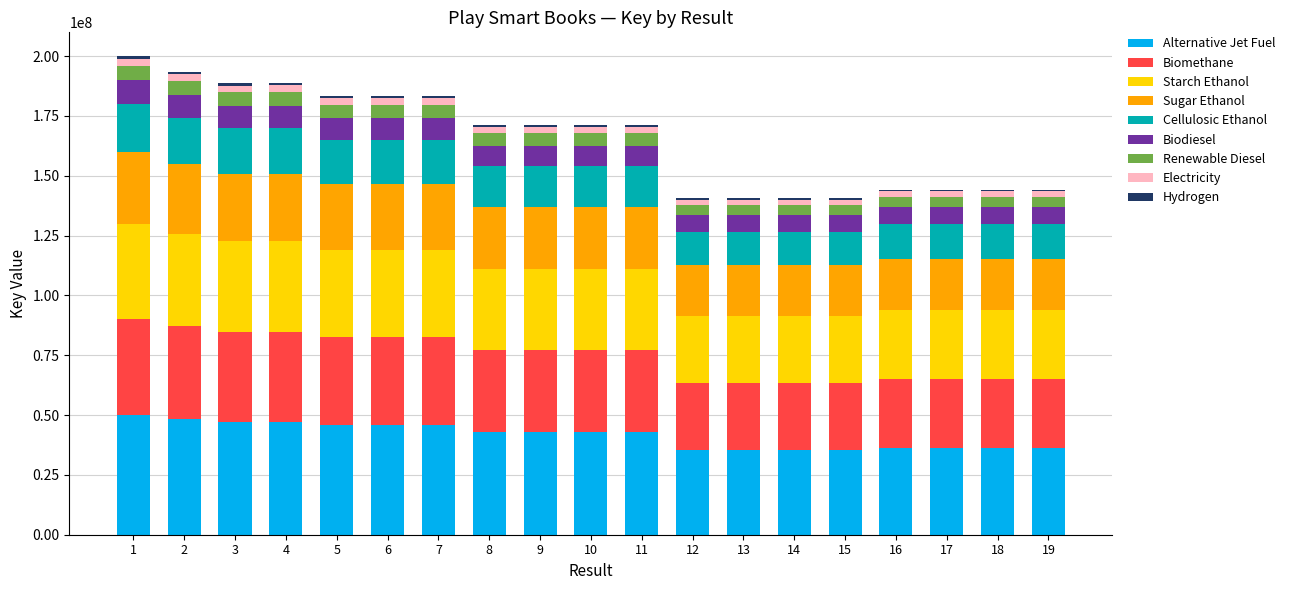

What is the lowest value of the Alternative Jet Fuel series?

35197722.0